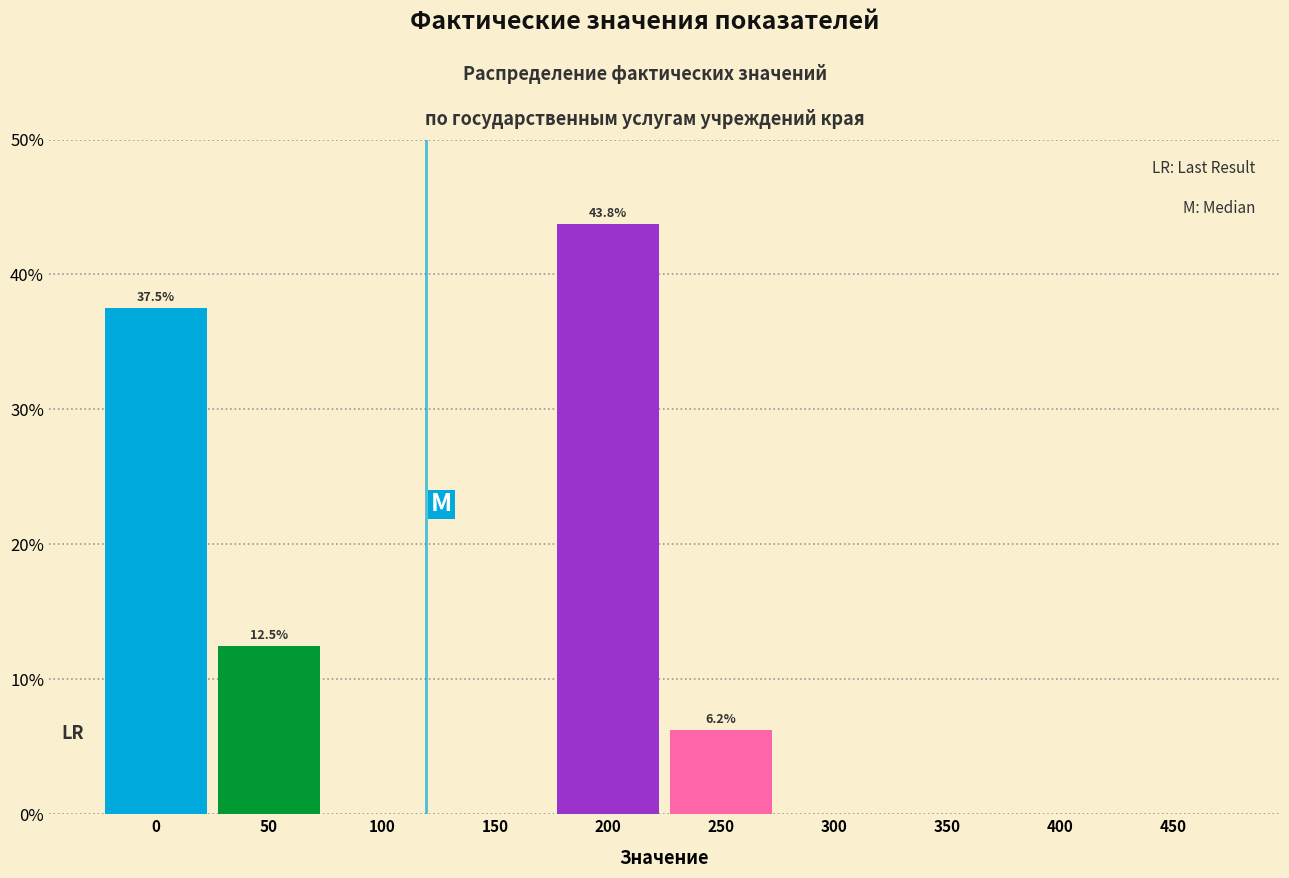

Over which range of the x-axis is the bar tallest?

175 to 225